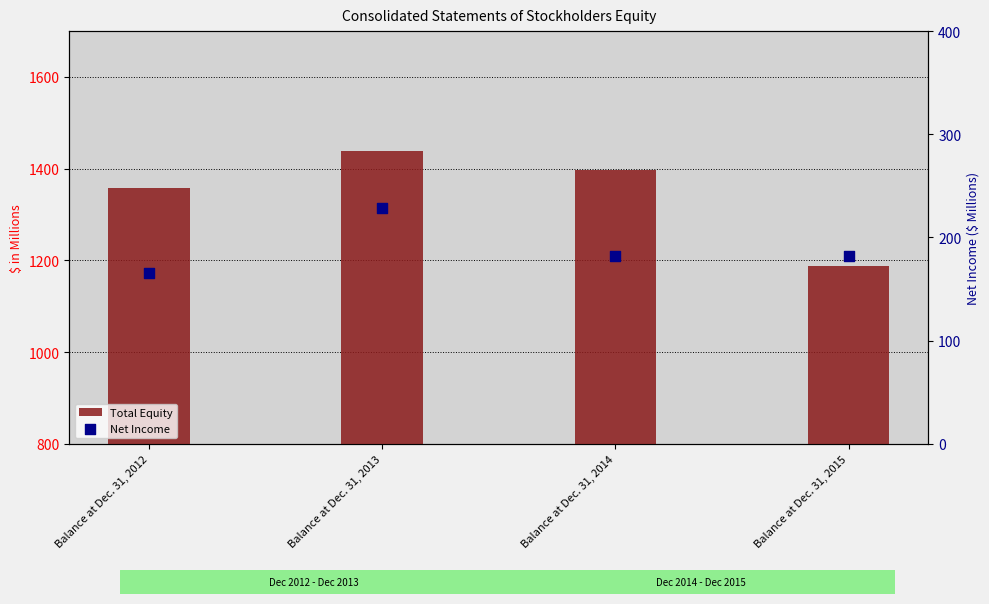

What is the total value across all series at Balance at Dec. 31, 2015?

1370.9